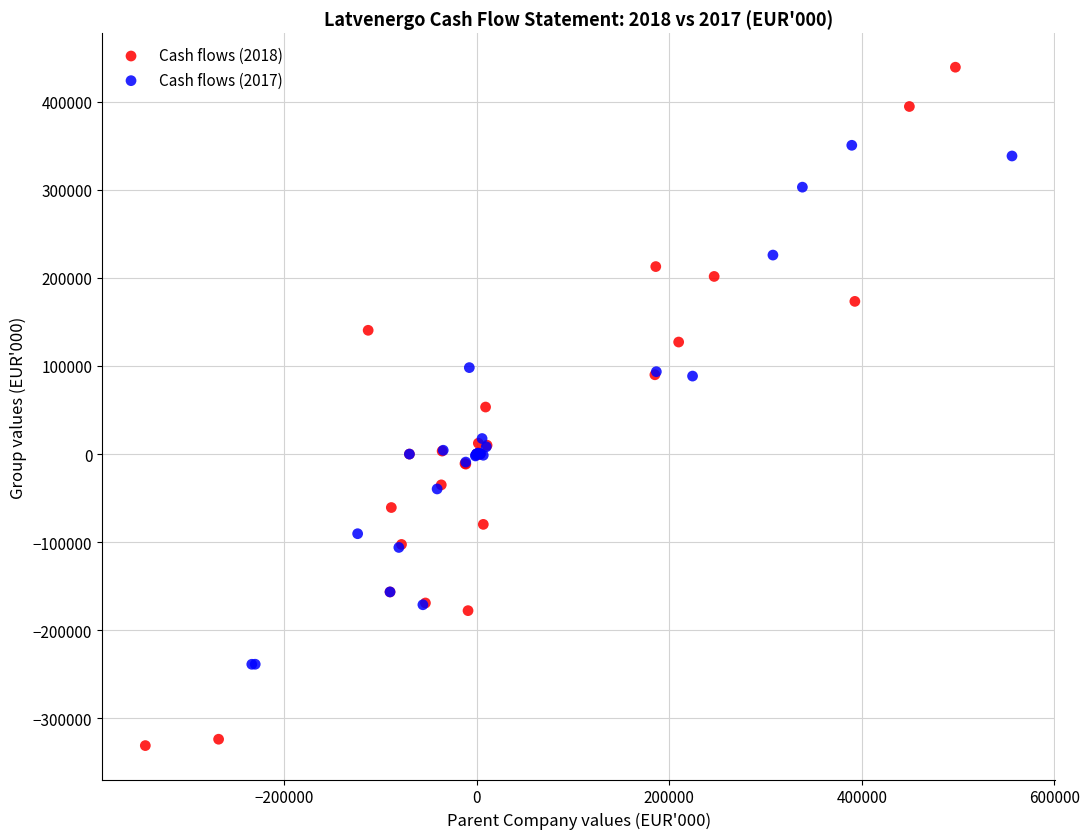

Which series contains the highest Y value?

Cash flows (2018)